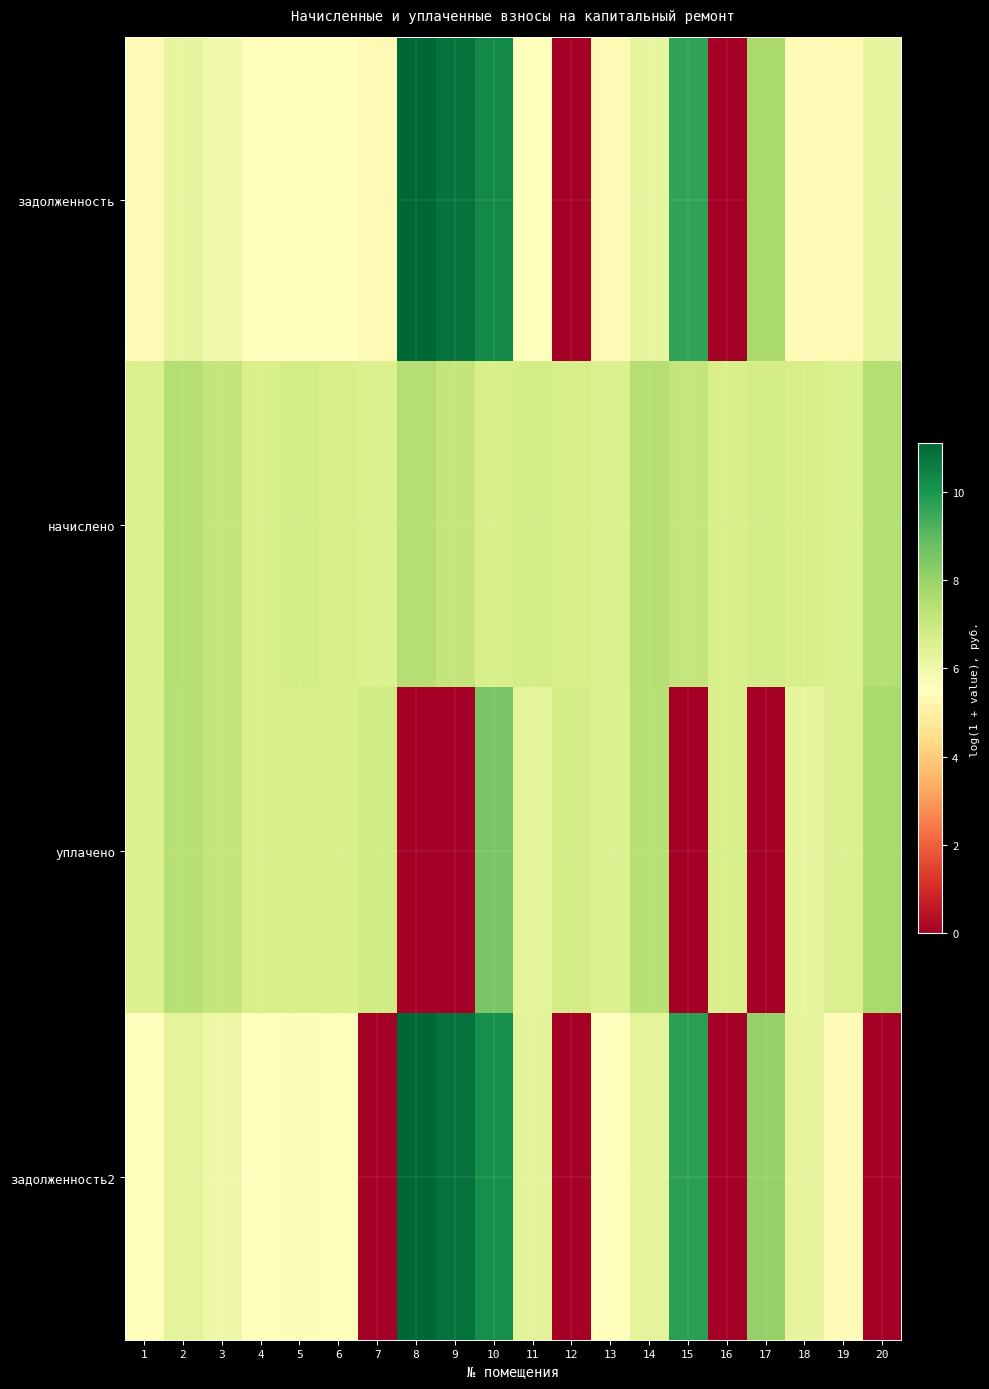

Count the number of categories in the chart.

20